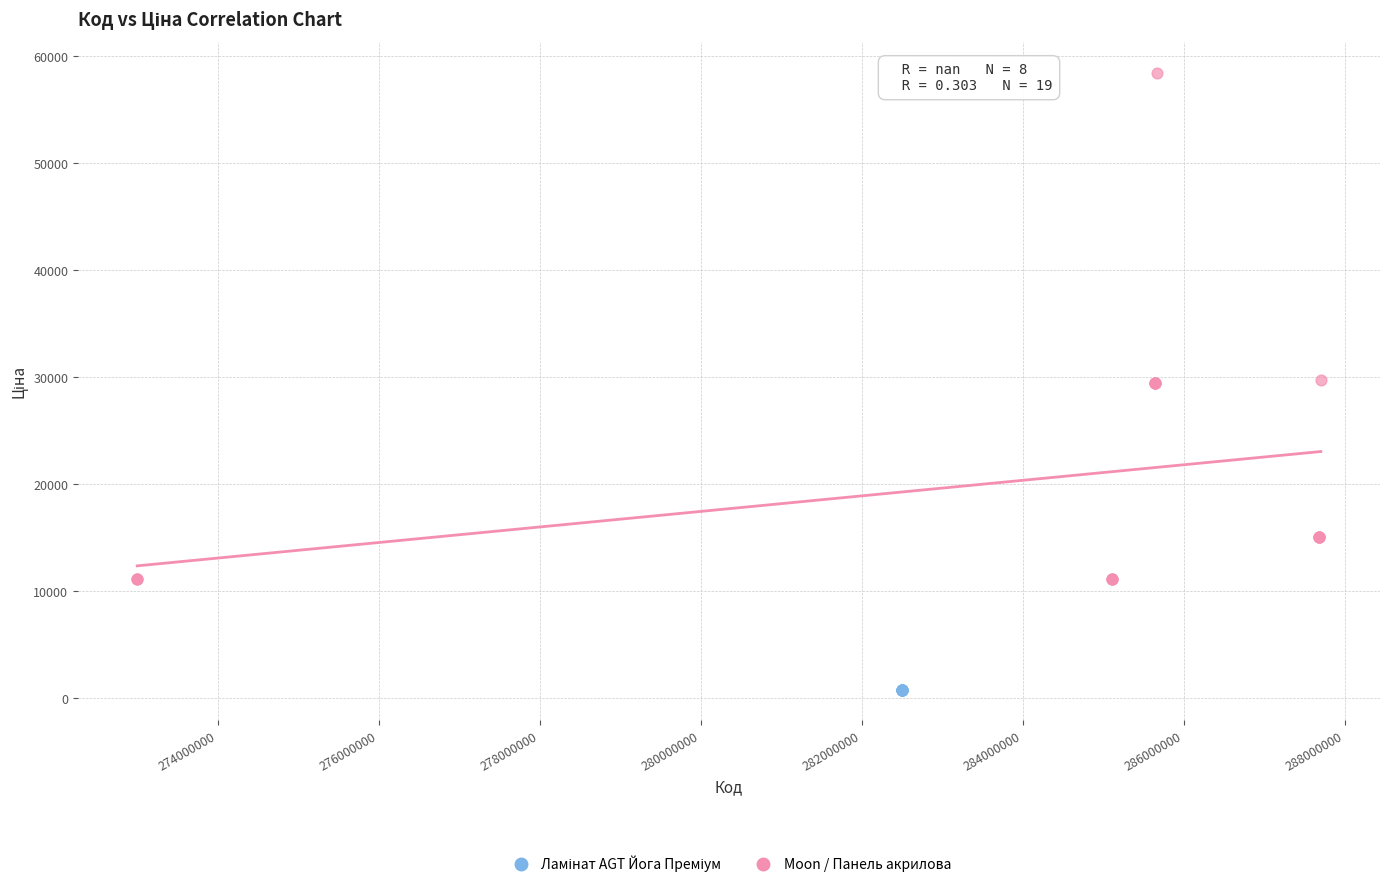

Which series contains the highest Y value?

Moon / Панель акрилова